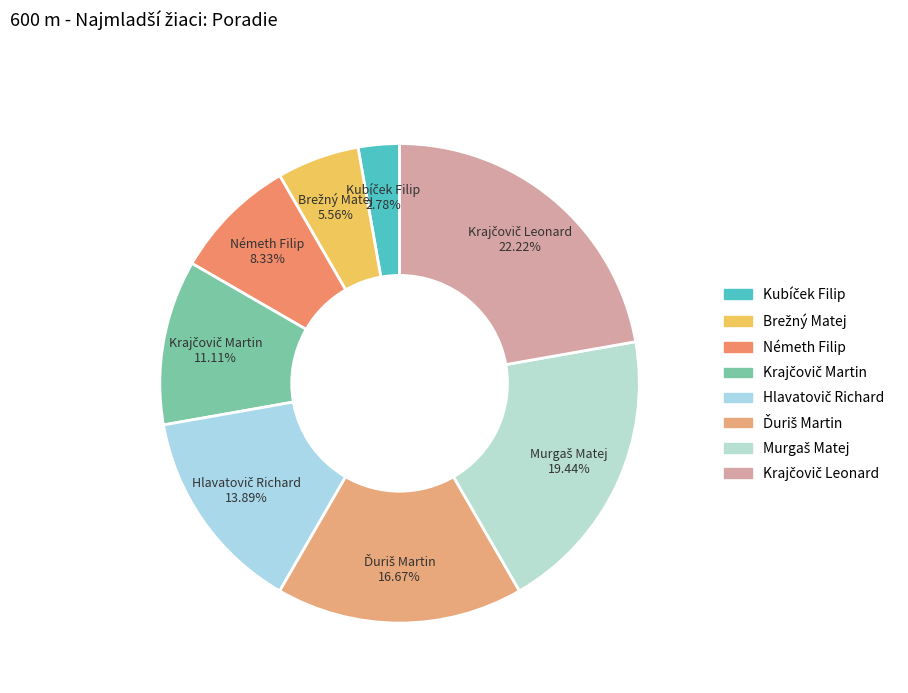

Does any single category account for the majority?

No